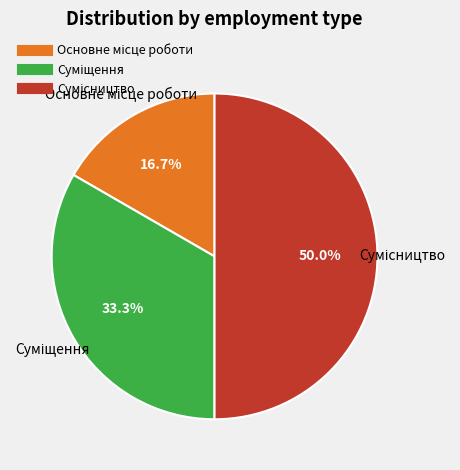

True or false: Суміщення accounts for 33% of the total.

True